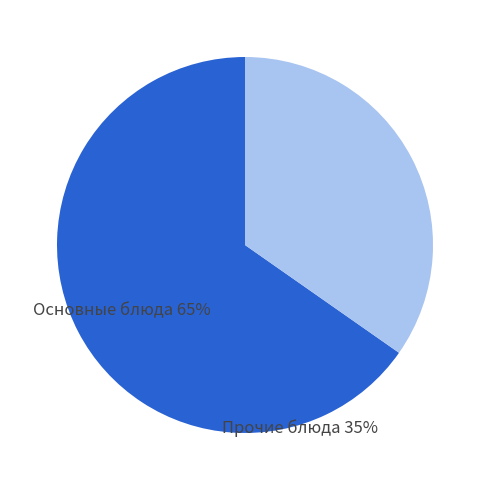

Rank the categories by value from highest to lowest.

Основные блюда, Прочие блюда